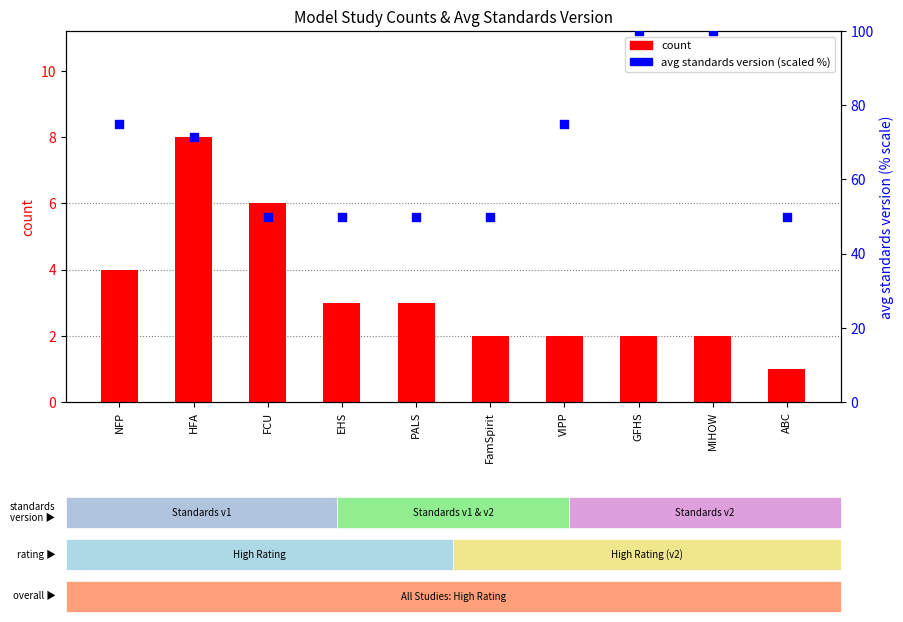

Which series has the largest total across all categories?

avg standards version (scaled)